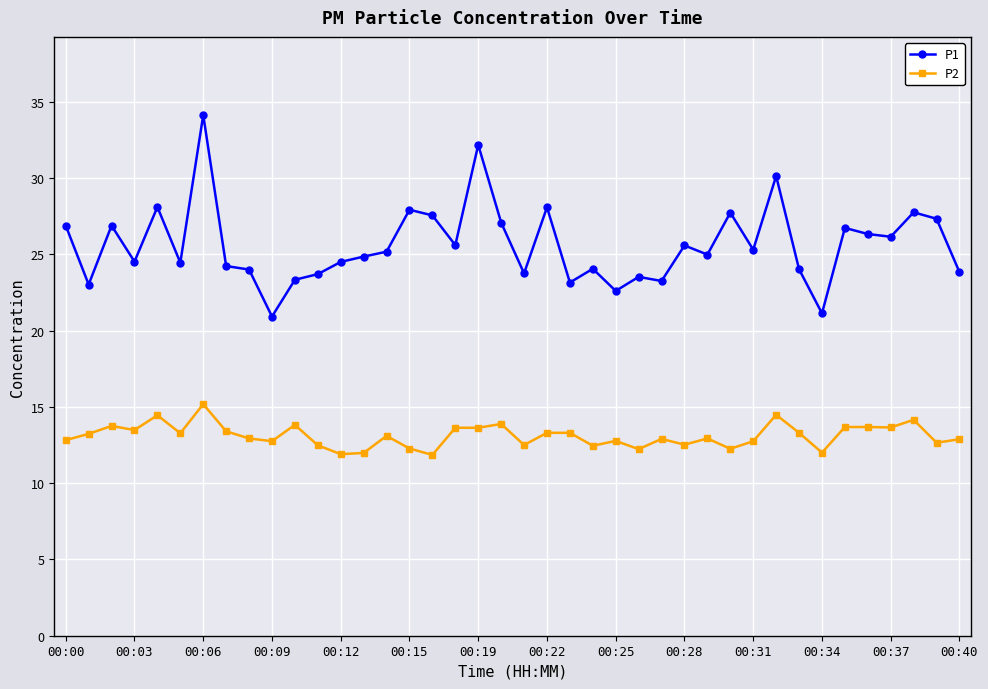

What is the value of the P1 point at the 11th from the left?

23.3